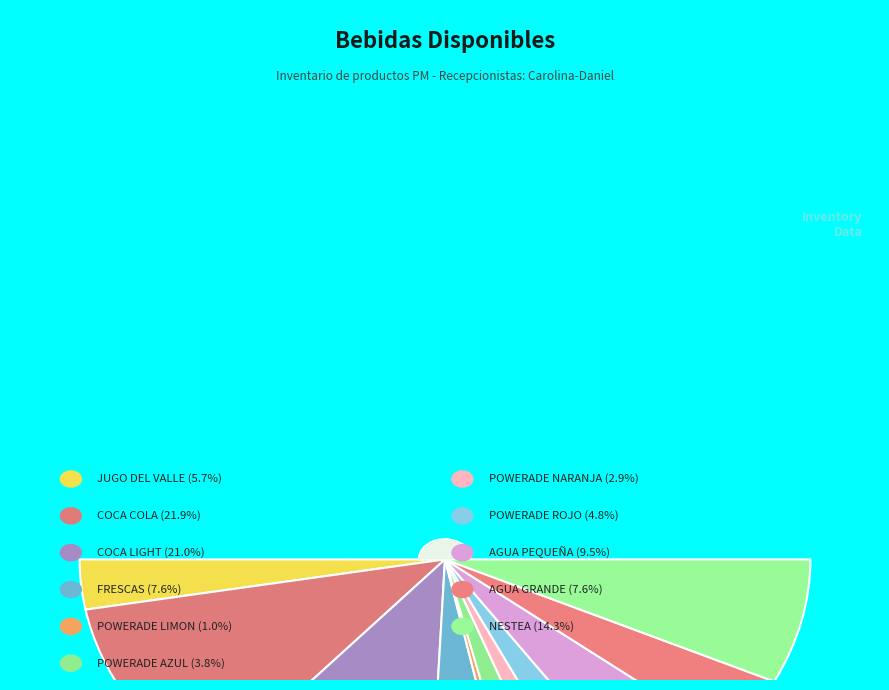

To the nearest percent, what is the difference between the largest and smallest slice percentages?

21%